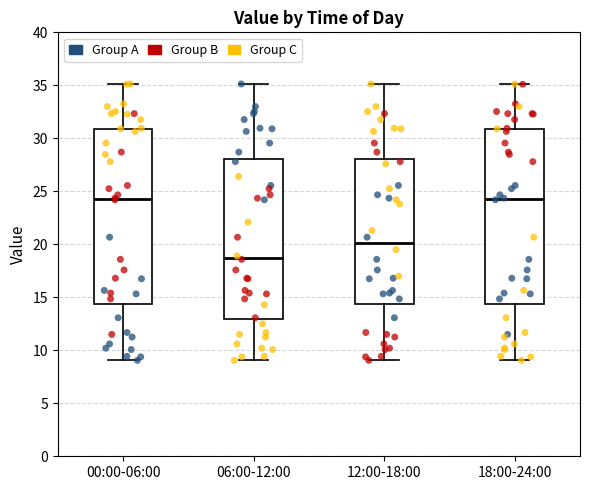

Which box has the lowest median line?

06:00-12:00